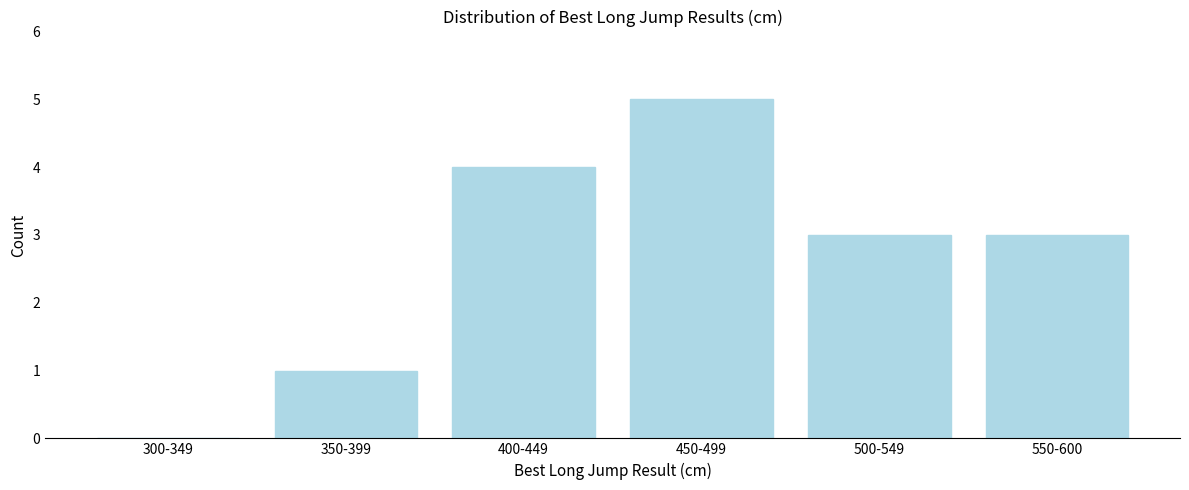

Reading right to left, transcribe all the data shown in this chart.

550-600=3	500-549=3	450-499=5	400-449=4	350-399=1	300-349=0